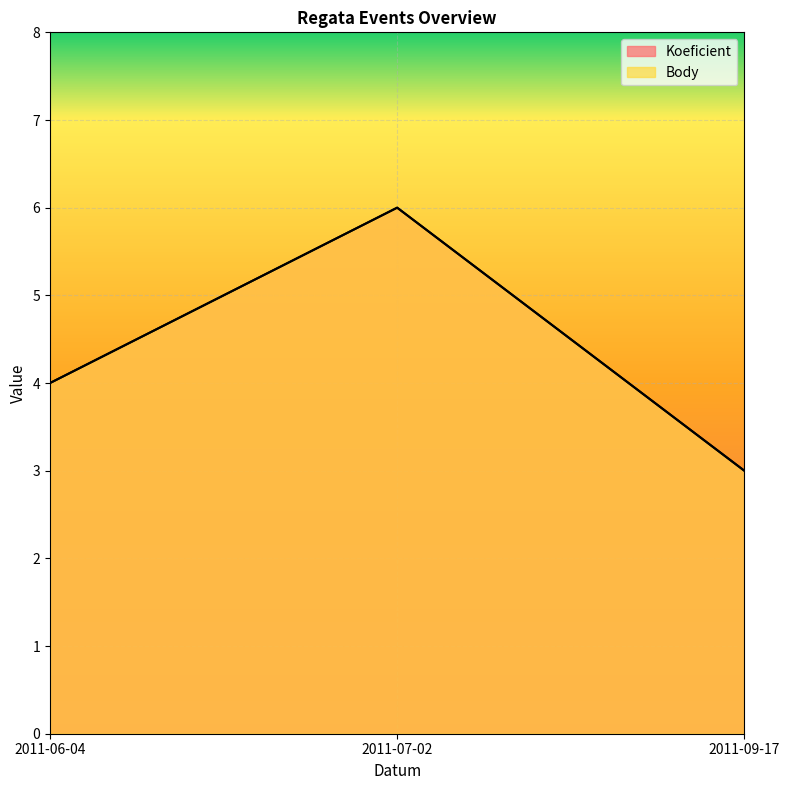

Which category has the highest value in the Koeficient series?

2011-07-02